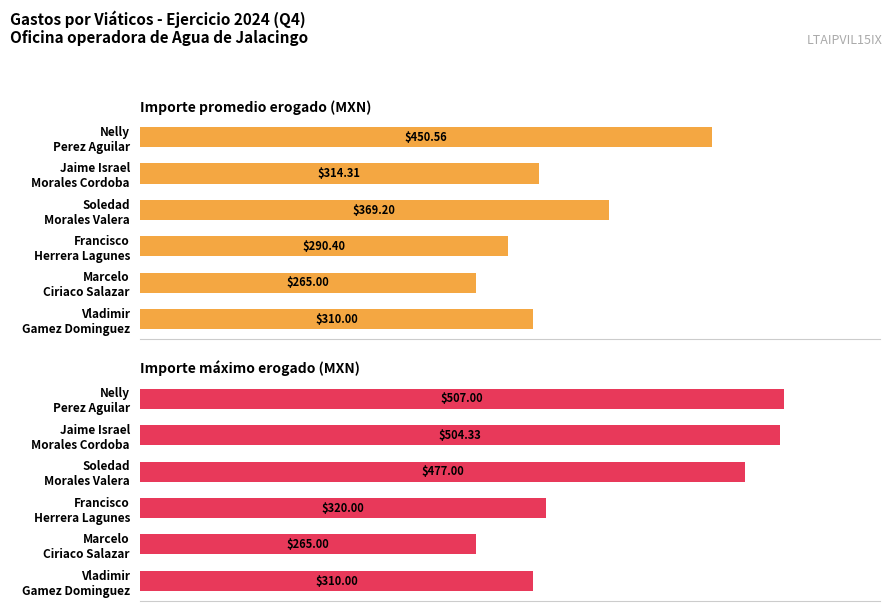

What is the difference between the maximum and second lowest values in the Importe máximo erogado (MXN) series?

197.0